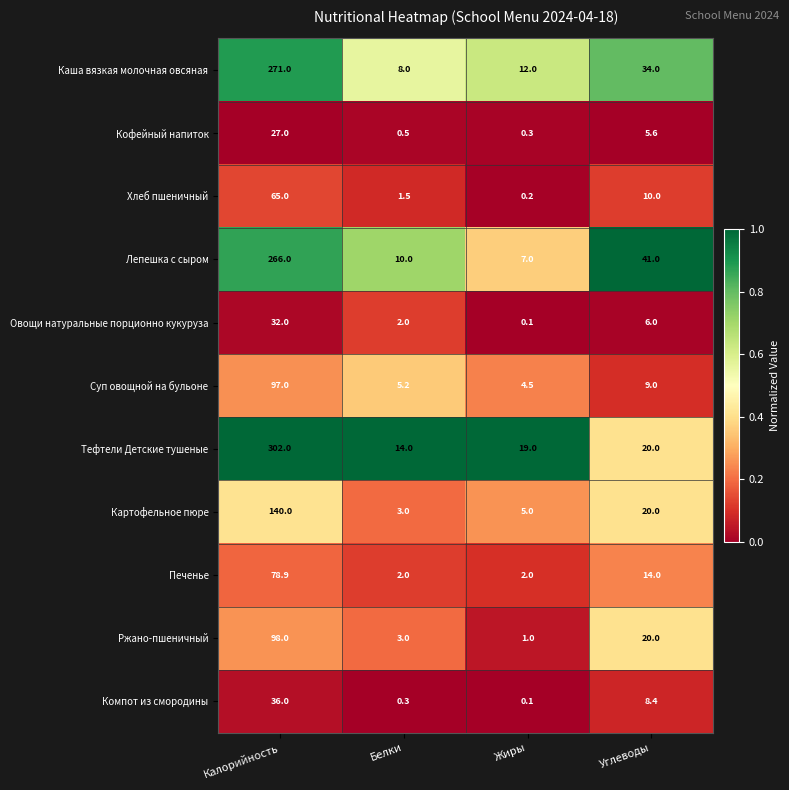

What is the greatest value displayed?

302.0